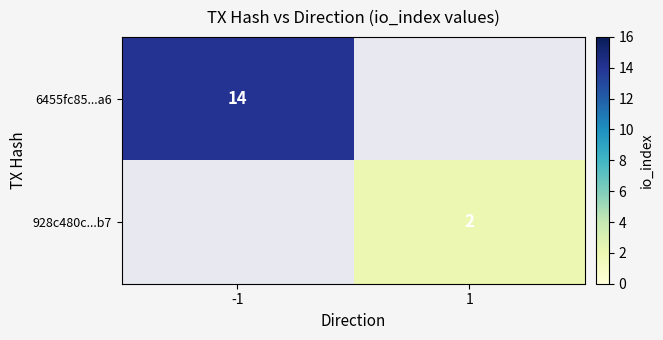

The 6455fc85...a6 series shows 14 at -1. True or false?

True